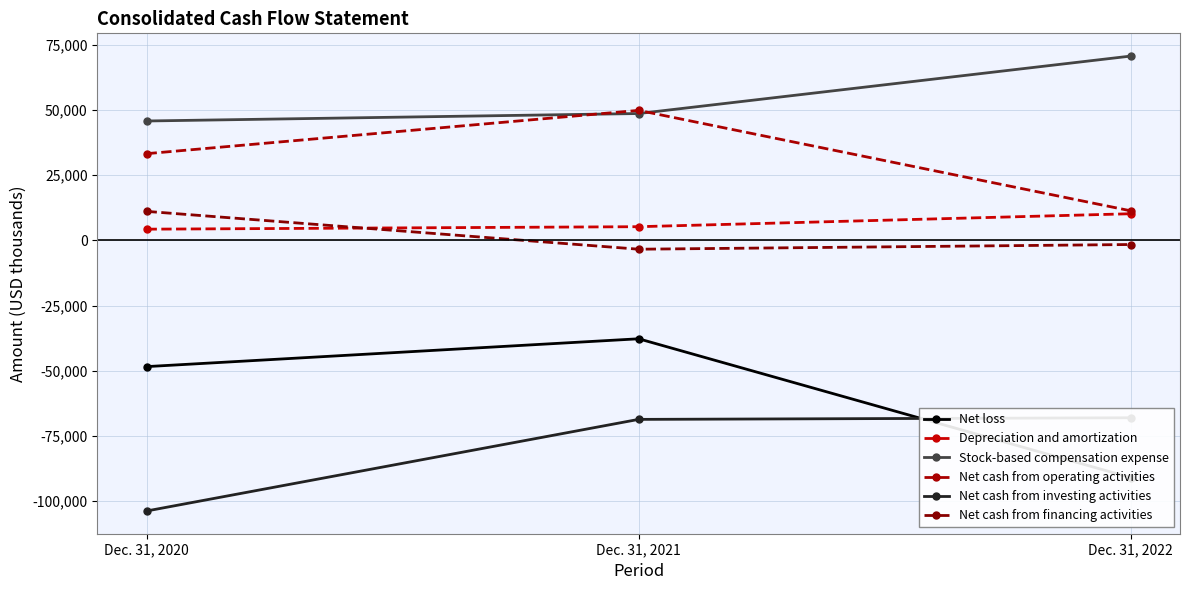

Rank the categories by Net loss value from highest to lowest.

Dec. 31, 2021, Dec. 31, 2020, Dec. 31, 2022